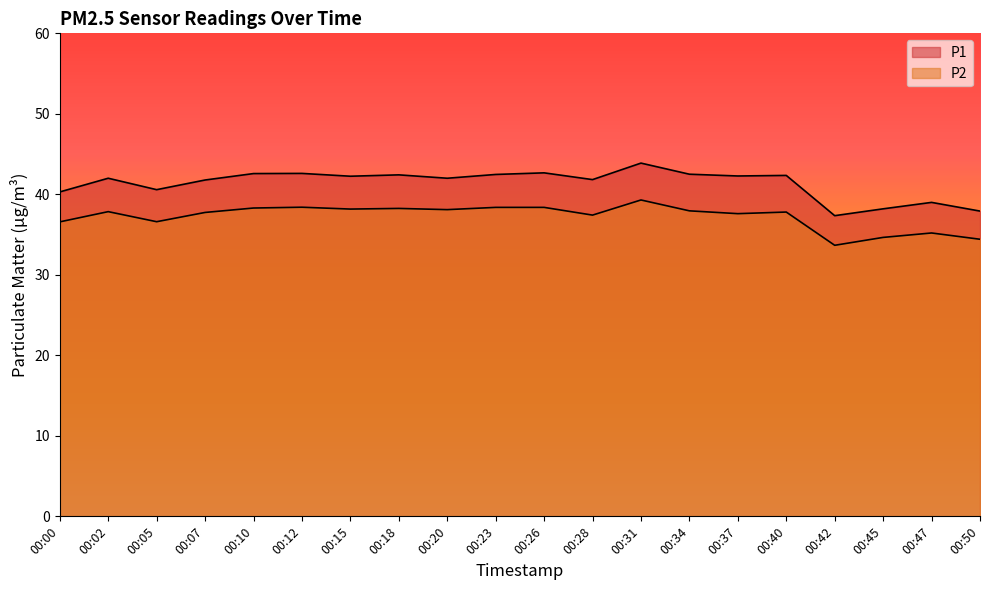

The value of P2 at 00:10 is 38.3. True or false?

True